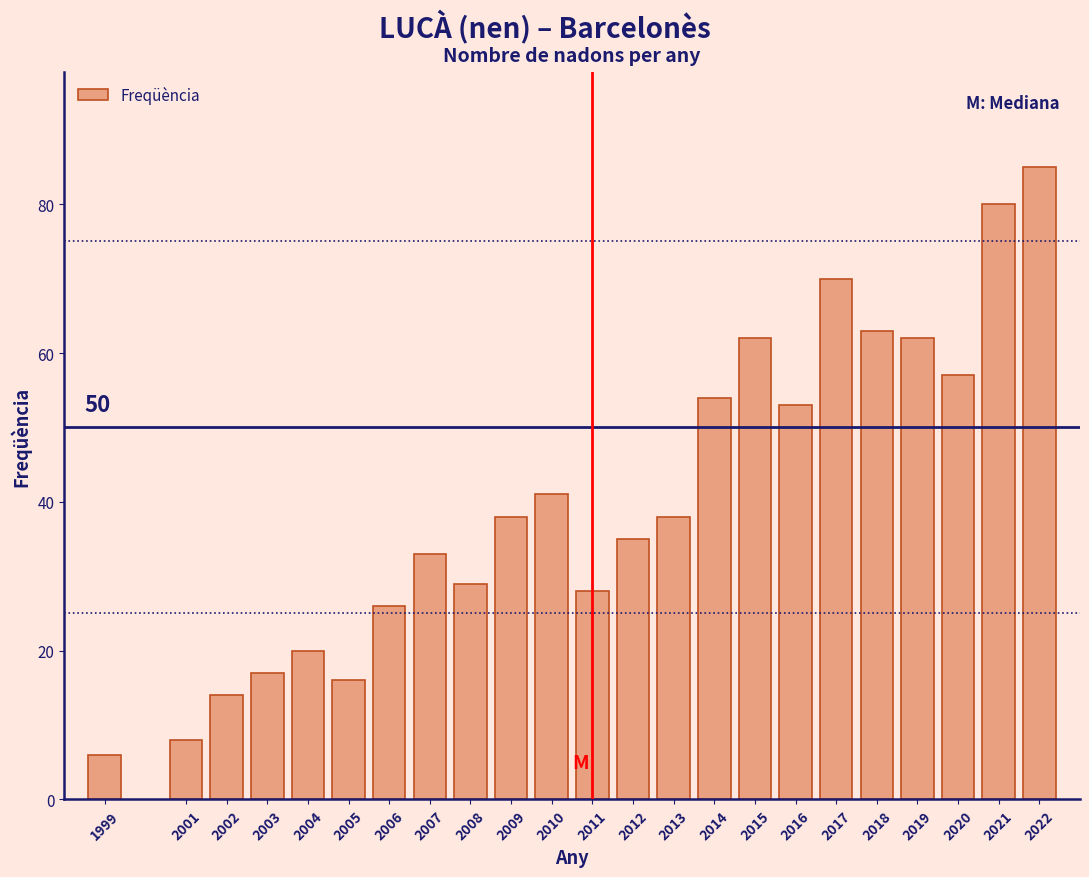

Reading right to left, extract all data points from this chart.

85	80	57	62	63	70	53	62	54	38	35	28	41	38	29	33	26	16	20	17	14	8	6